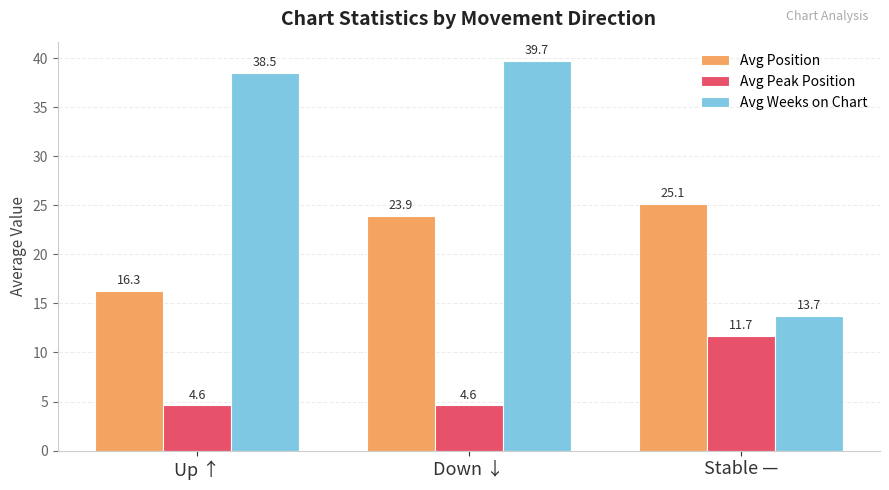

How many distinct data groups are displayed?

3